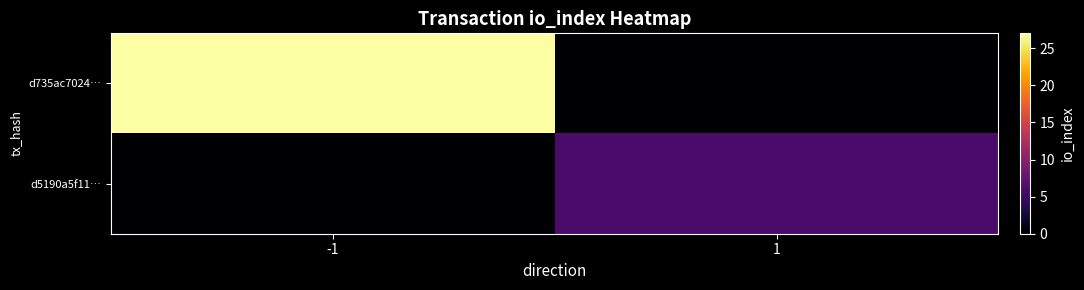

Rank the series at -1 from lowest to highest value.

d5190a5f11…, d735ac7024…